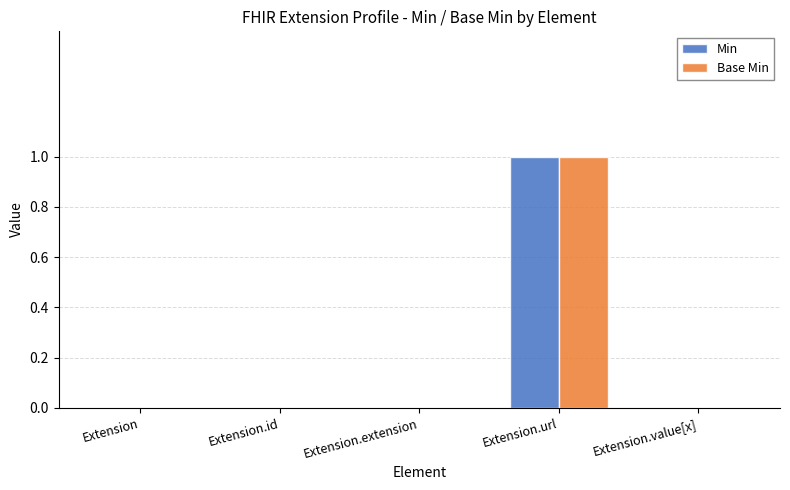

Which category has the highest value in the Base Min series?

Extension.url